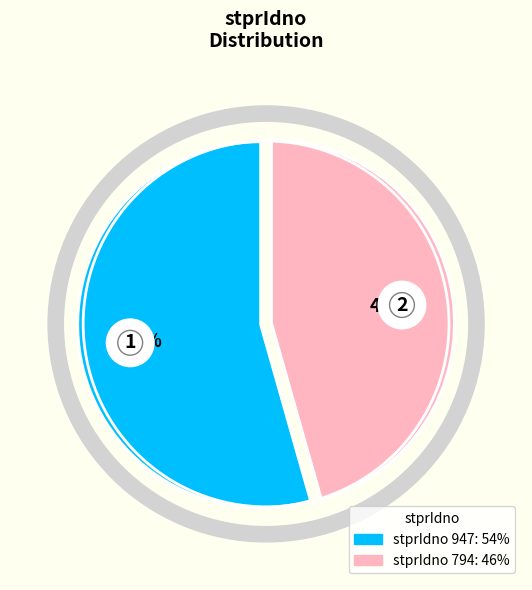

Which has a higher value, 947 or 794?

947